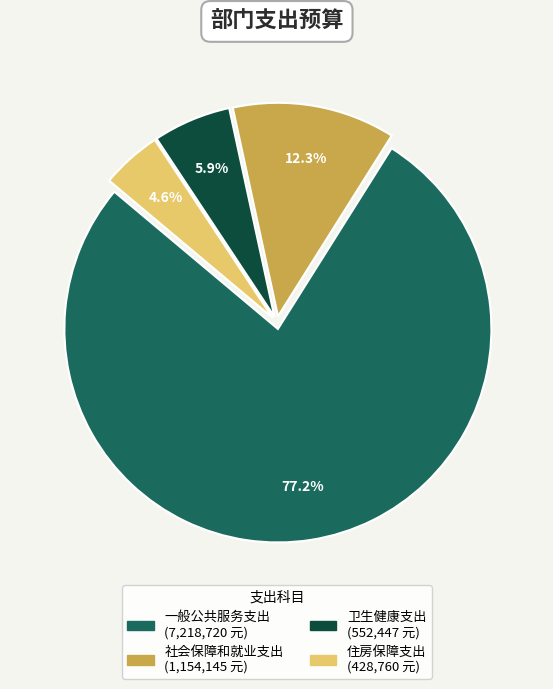

Which slice is the largest?

一般公共服务支出